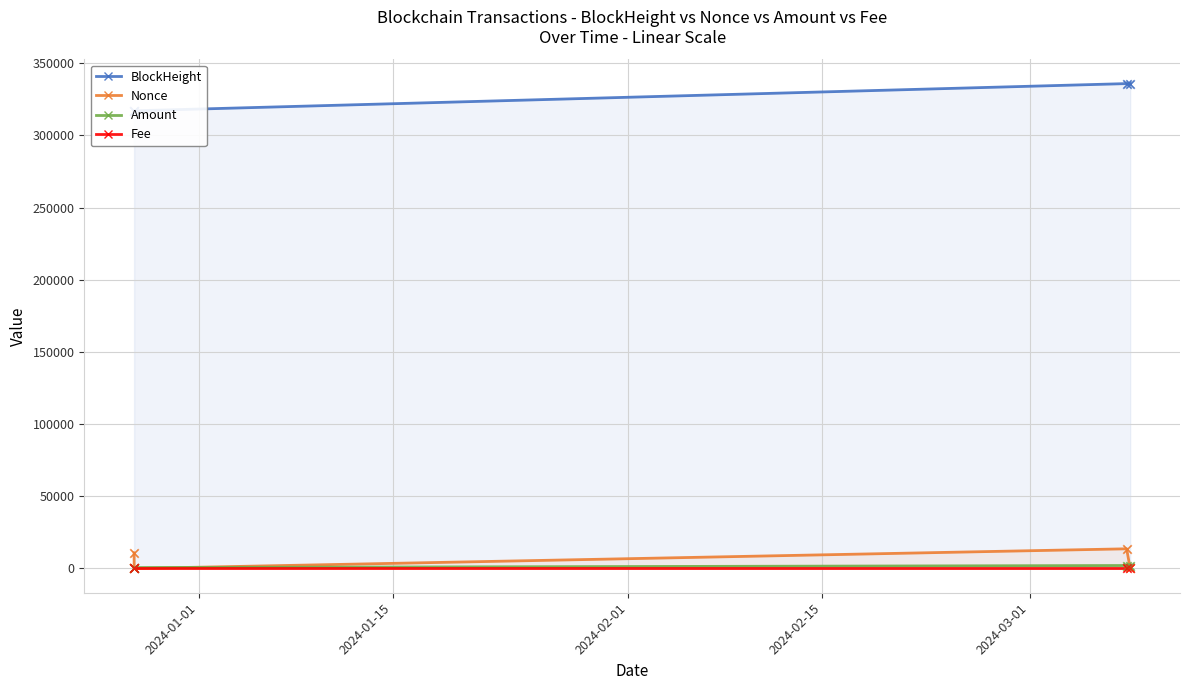

True or false: Fee has more than 2 points higher than both neighbors.

False